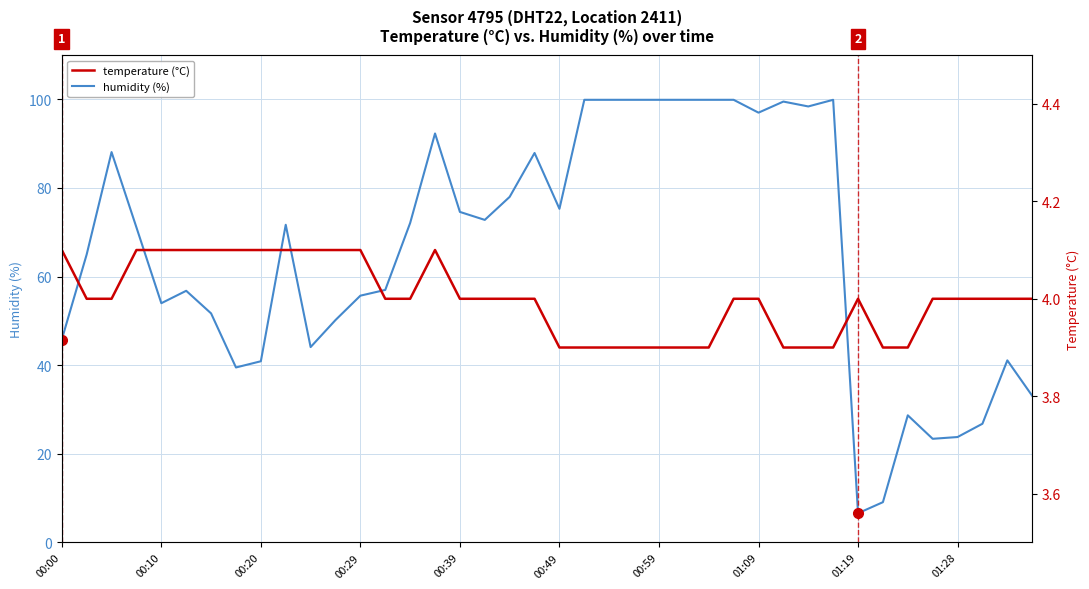

Reading left to right, what are all the values shown in this chart?

humidity: 45.8	65.0	88.1	71.1	54.0	56.8	51.7	39.5	40.9	71.7	44.1	50.2	55.7	57.0	72.1	92.3	74.6	72.8	78.0	87.9	75.3	99.9	99.9	99.9	99.9	99.9	99.9	99.9	97.0	99.5	98.4	99.9	6.6	9.1	28.7	23.4	23.8	26.8	41.1	33.1
temperature: 4.1	4.0	4.0	4.1	4.1	4.1	4.1	4.1	4.1	4.1	4.1	4.1	4.1	4.0	4.0	4.1	4.0	4.0	4.0	4.0	3.9	3.9	3.9	3.9	3.9	3.9	3.9	4.0	4.0	3.9	3.9	3.9	4.0	3.9	3.9	4.0	4.0	4.0	4.0	4.0